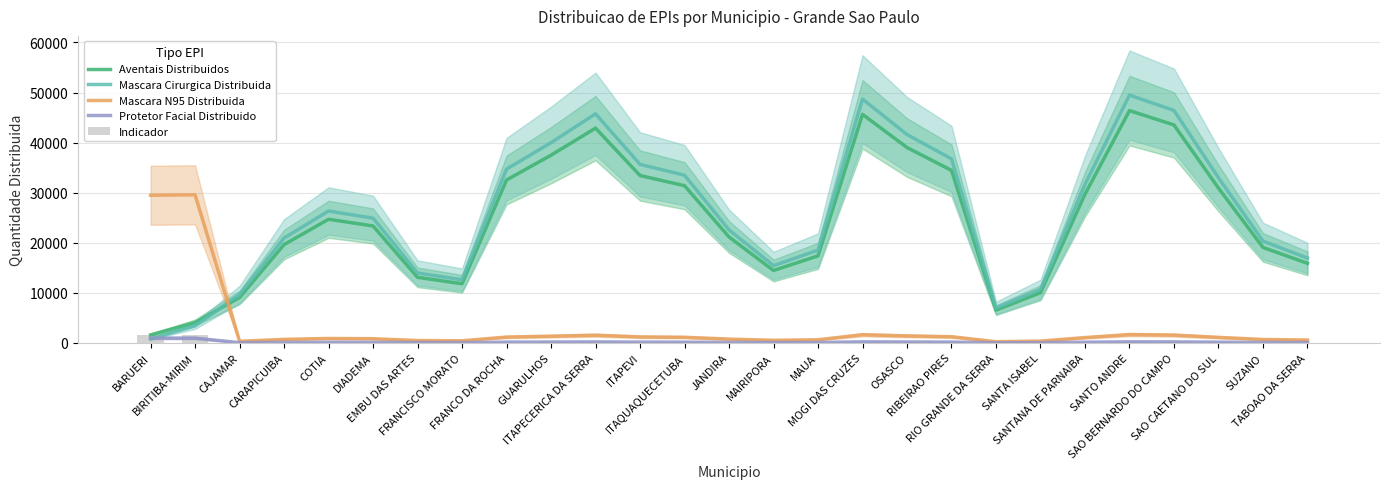

What is the label of the 13th bar from the left?

ITAQUAQUECETUBA